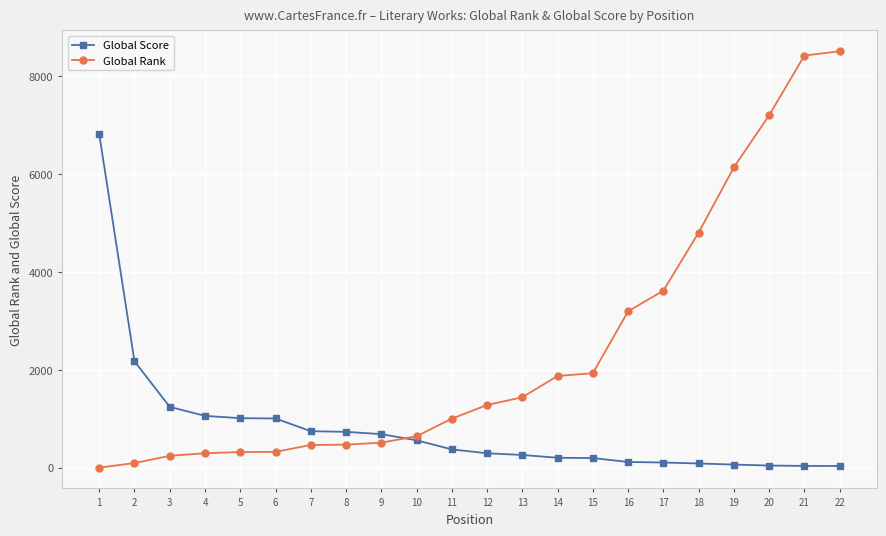

Is the value of Global Score at 7 greater than the value of Global Rank at 4?

Yes